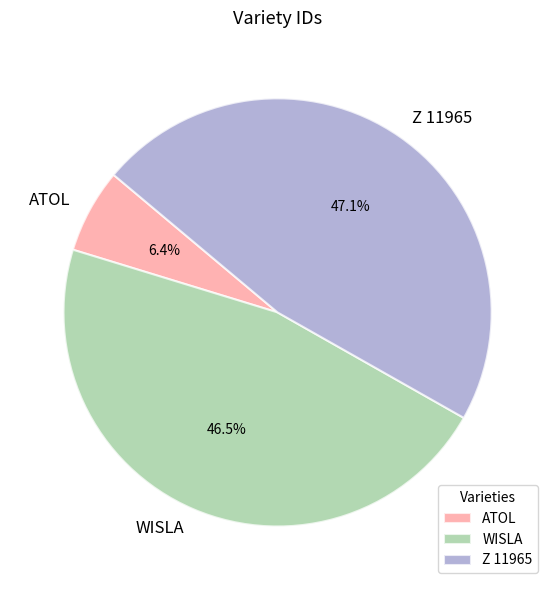

Combined, what portion of the pie is WISLA and Z 11965?

93.6%